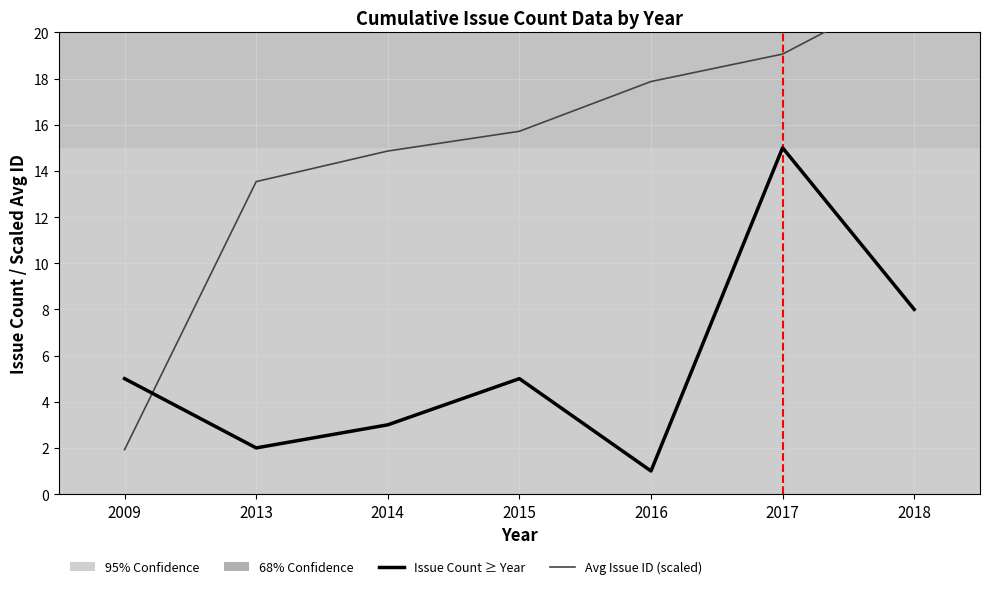

Between 2009 and 2016, which series saw the biggest shift?

Avg Issue ID (scaled)